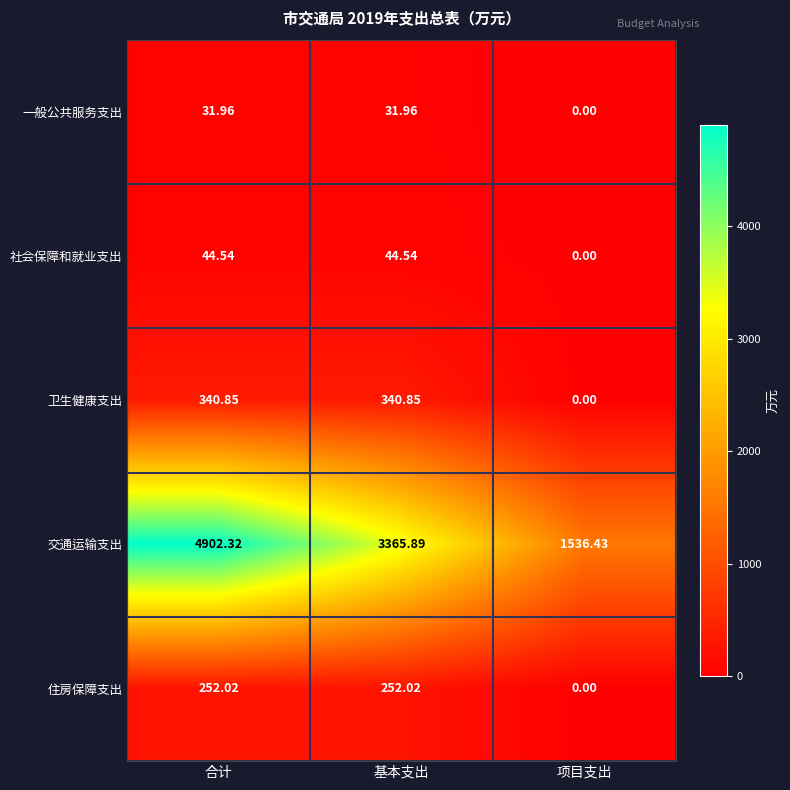

How many data points does each series have?

3